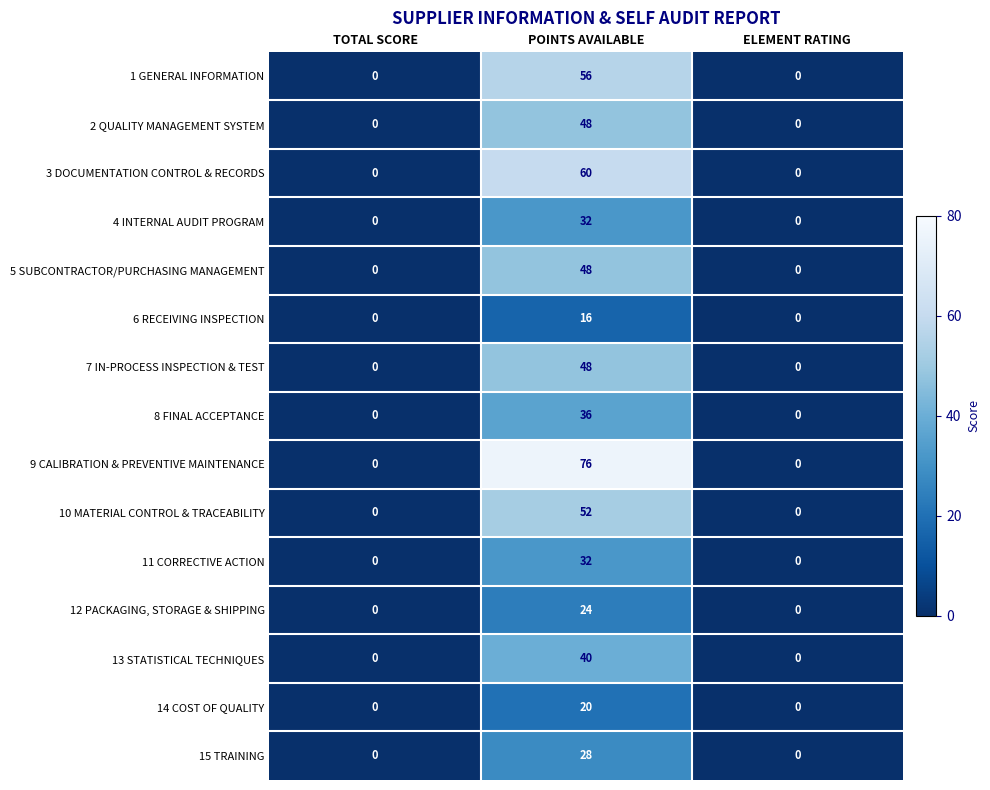

How many 11 CORRECTIVE ACTION values are between 0 and 32?

3